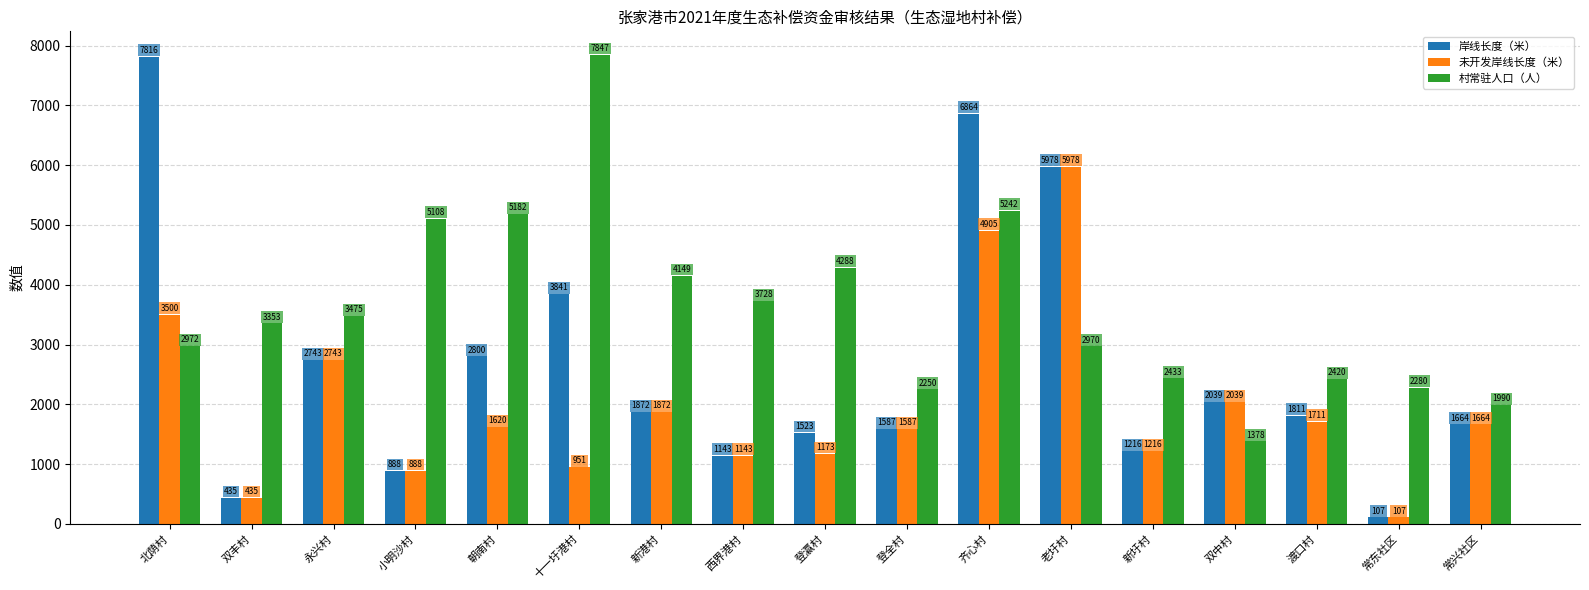

At which label does 村常驻人口（人） reach its minimum?

双中村